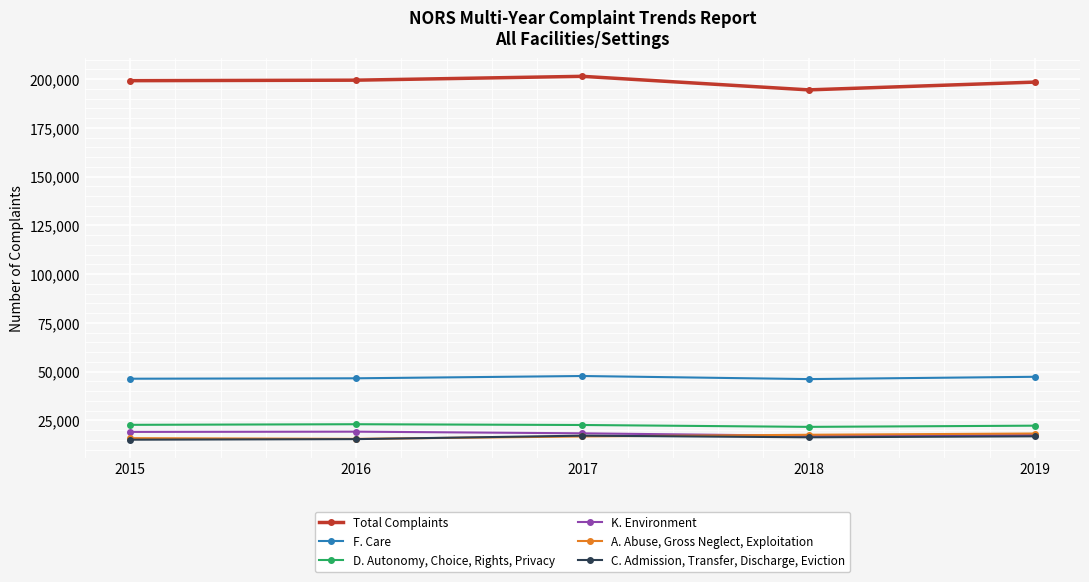

The C. Admission, Transfer, Discharge, Eviction series shows 16368 at 2018. True or false?

True